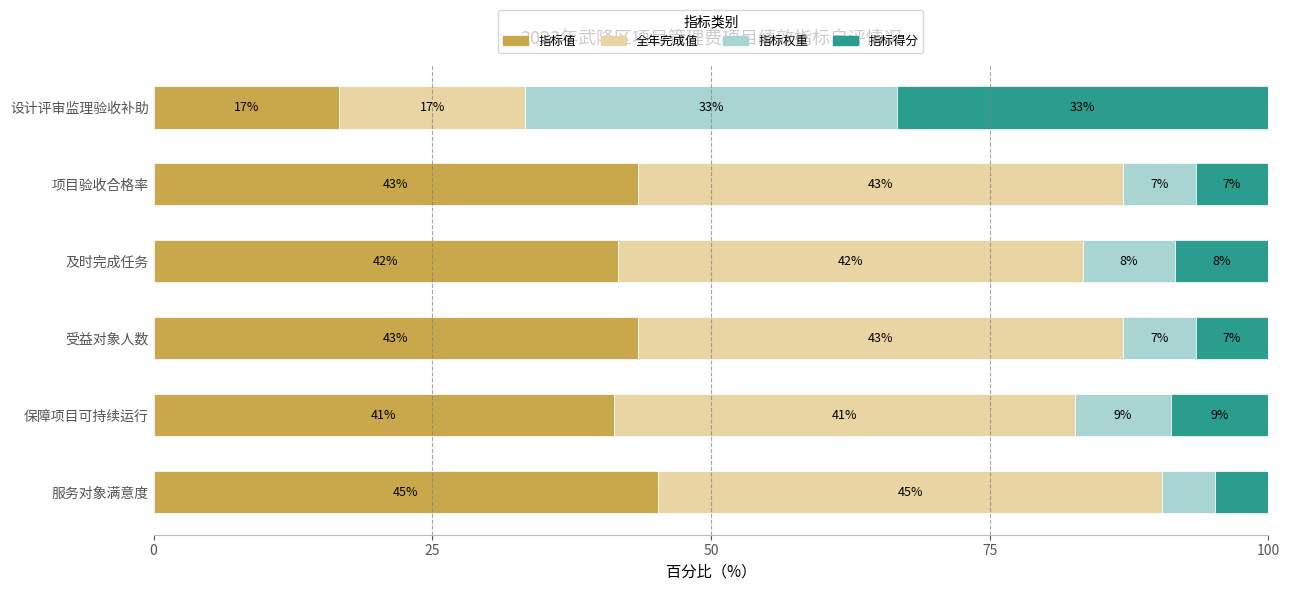

What are all the series names shown in the legend?

指标值, 全年完成值, 指标权重, 指标得分